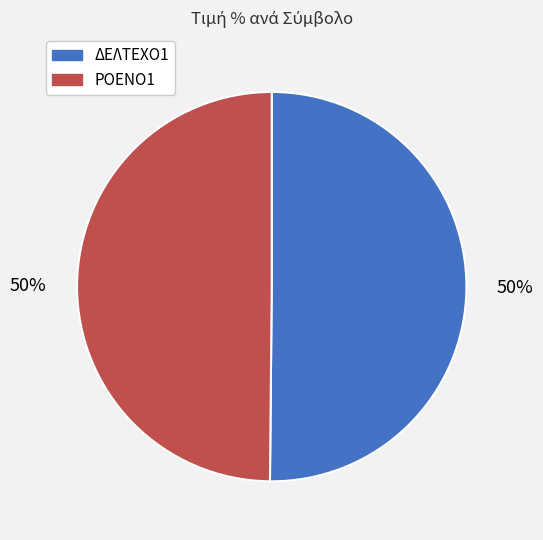

How many slices are in this pie chart?

2